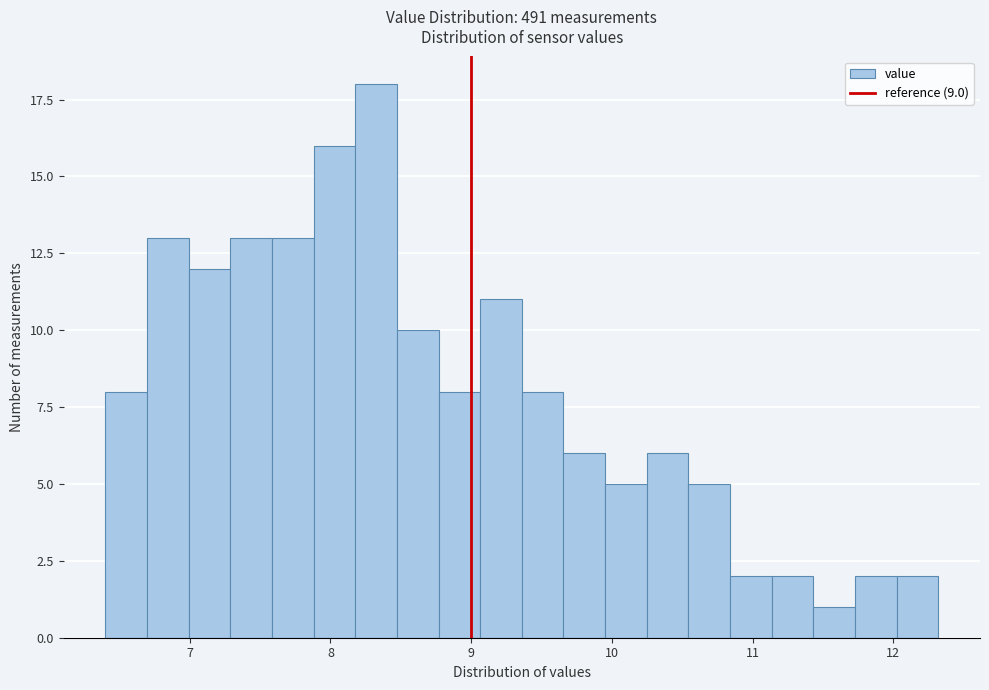

Read against the x-axis, roughly where is the centre of the tallest bar?

8.3